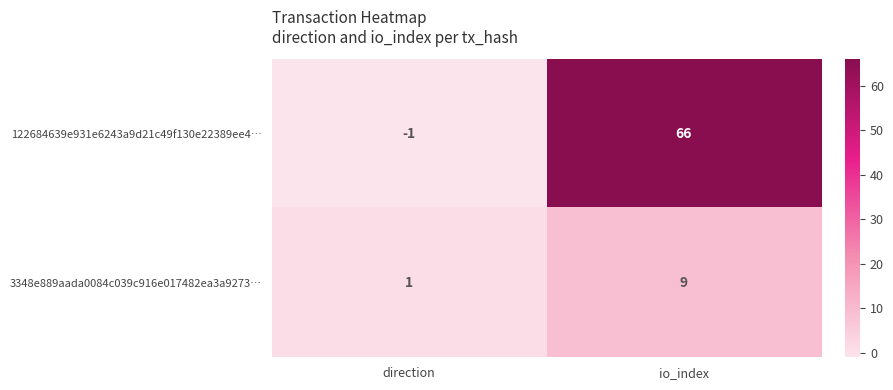

Is it true that 122684639e931e6243a9d21c49f130e22389ee4… equals 31 at io_index?

False